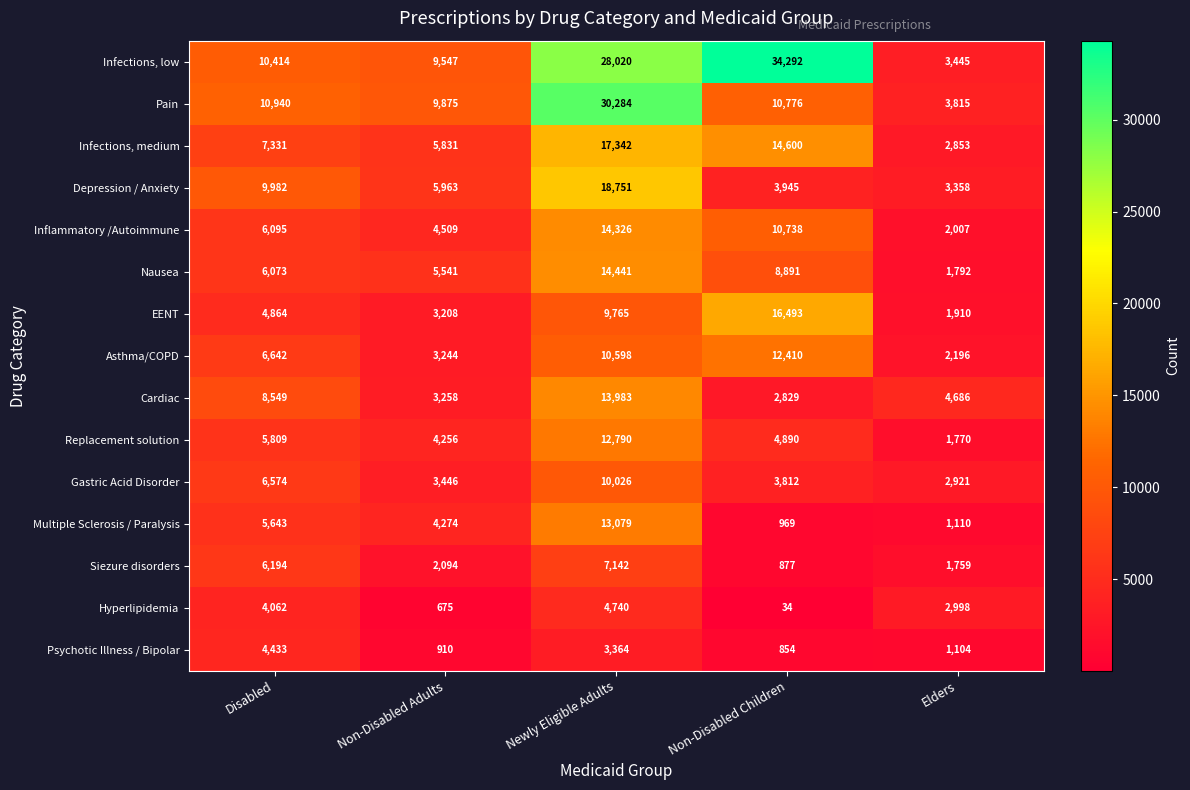

Is the value of Cardiac at Newly Eligible Adults greater than the value of Psychotic Illness / Bipolar at Elders?

Yes